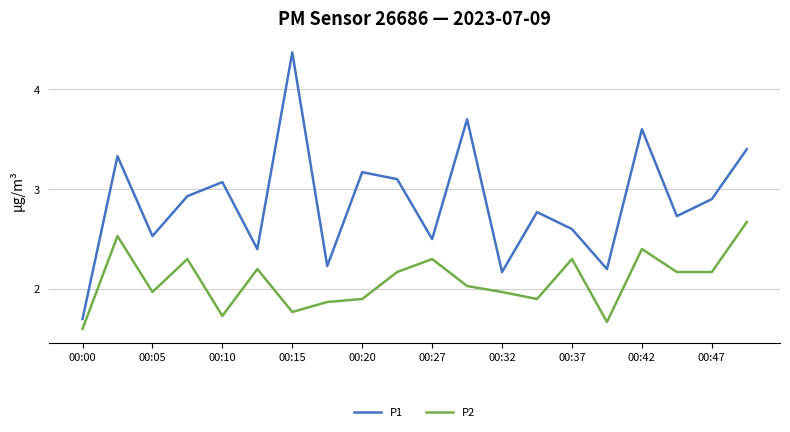

Which series has the largest range (max minus min)?

P1